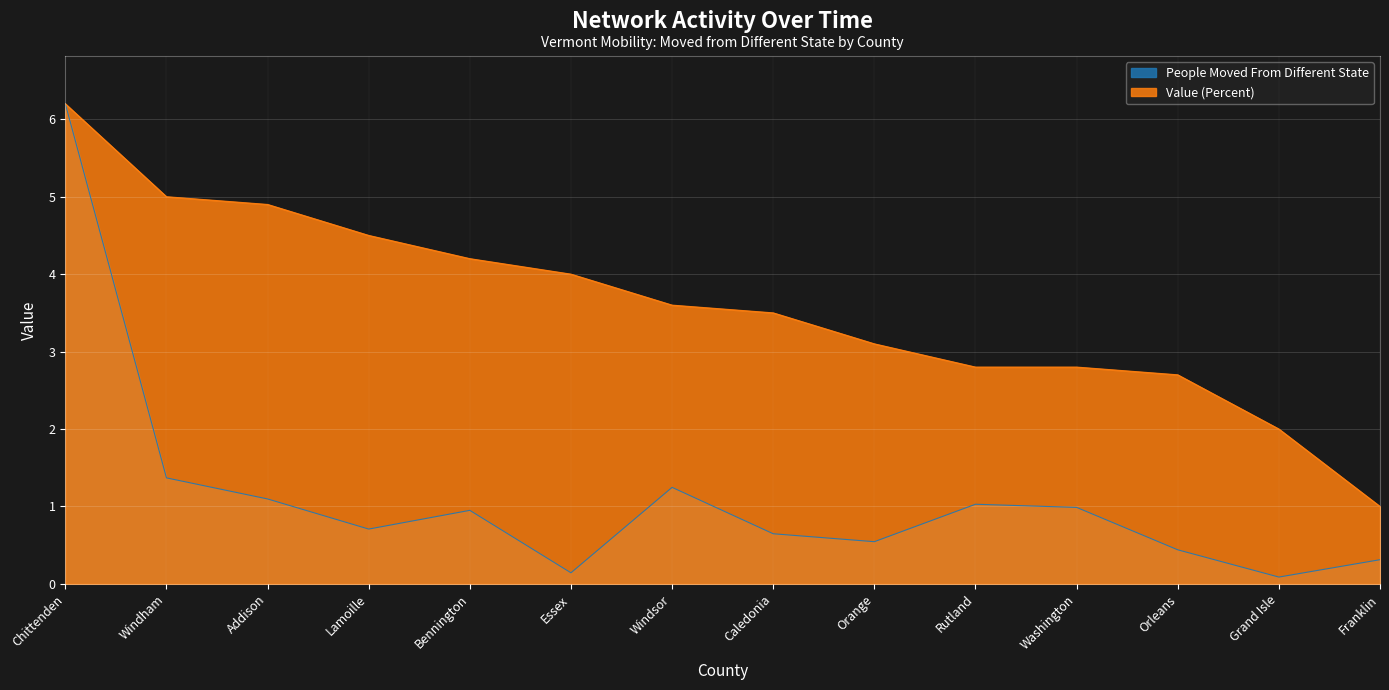

Reading left to right, extract all data points from this chart.

People Moved From Different State: Chittenden=6.2	Windham=1.4	Addison=1.1	Lamoille=0.7	Bennington=1.0	Essex=0.1	Windsor=1.2	Caledonia=0.6	Orange=0.5	Rutland=1.0	Washington=1.0	Orleans=0.4	Grand Isle=0.1	Franklin=0.3
Value Percent: Chittenden=6.2	Windham=5.0	Addison=4.9	Lamoille=4.5	Bennington=4.2	Essex=4.0	Windsor=3.6	Caledonia=3.5	Orange=3.1	Rutland=2.8	Washington=2.8	Orleans=2.7	Grand Isle=2.0	Franklin=1.0